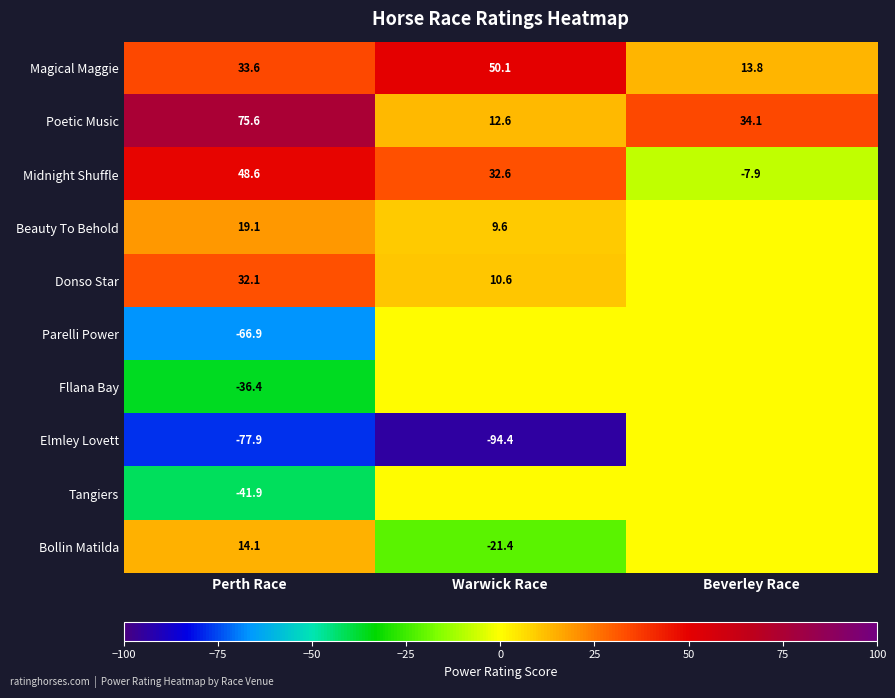

Is the value of Bollin Matilda at Warwick Race greater than the value of Tangiers at Perth Race?

Yes